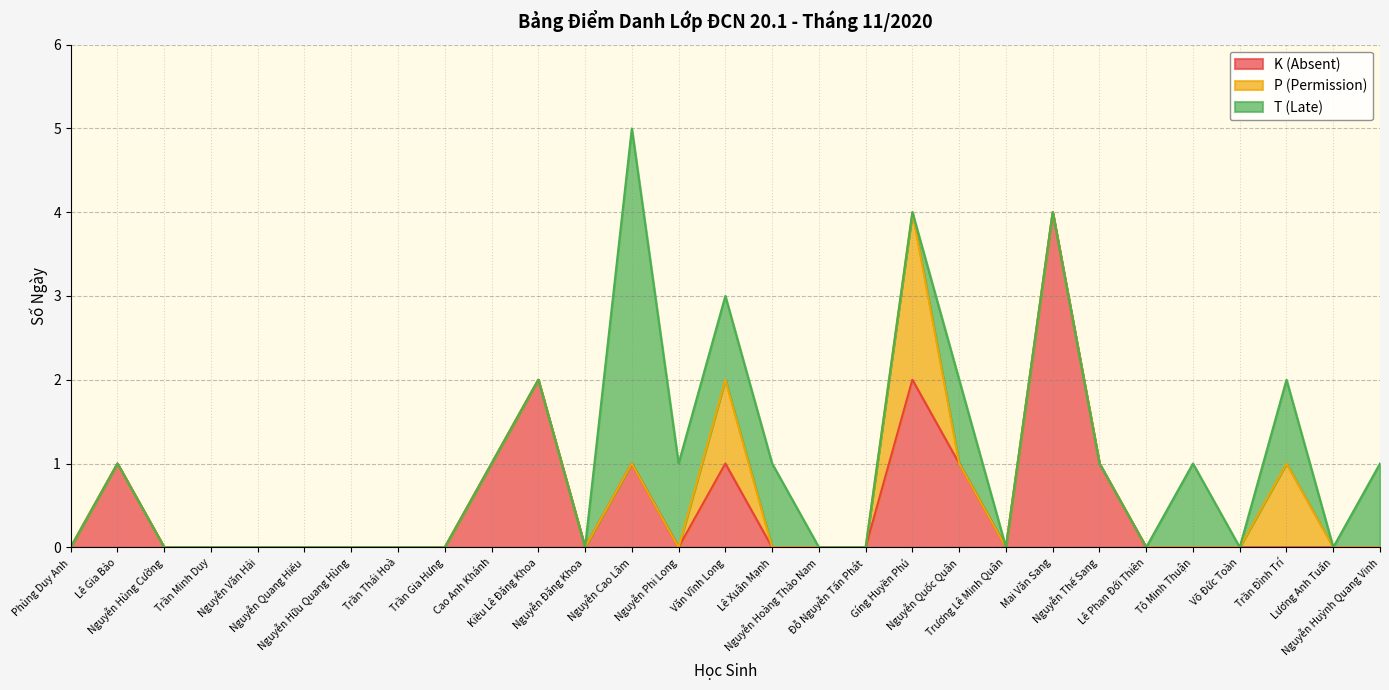

What is the label of the 15th point from the left?

Văn Vĩnh Long